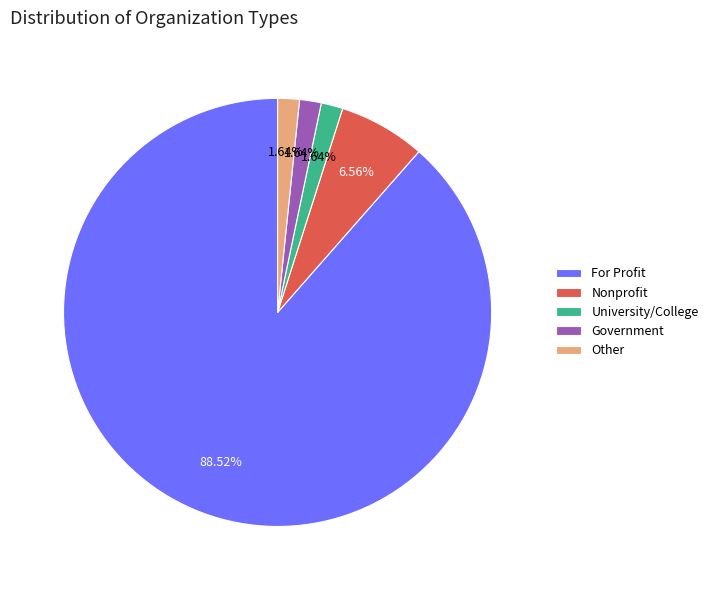

What percentage is the For Profit slice, to the nearest percent?

89%